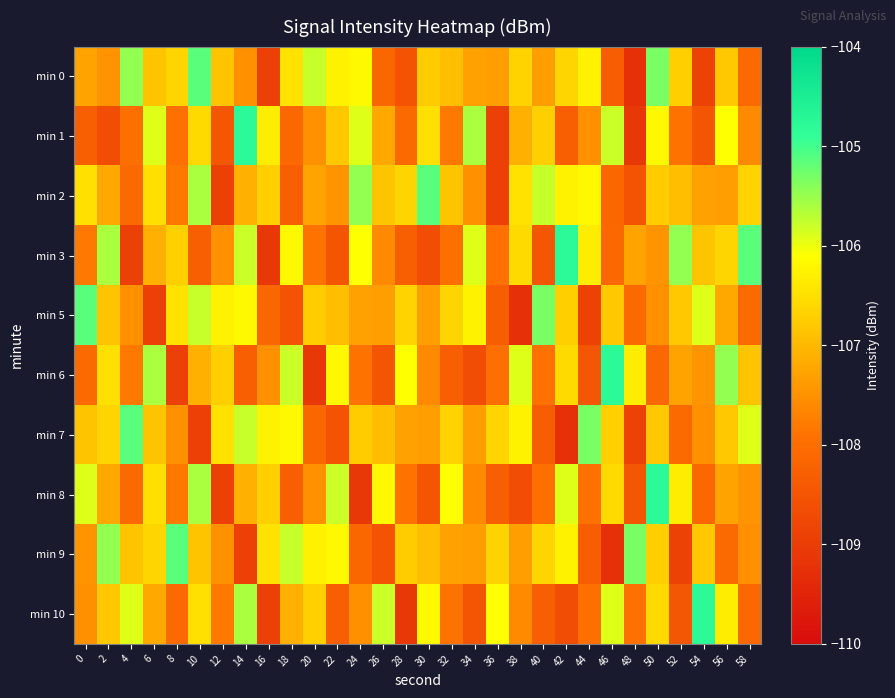

How many distinct data groups are displayed?

10